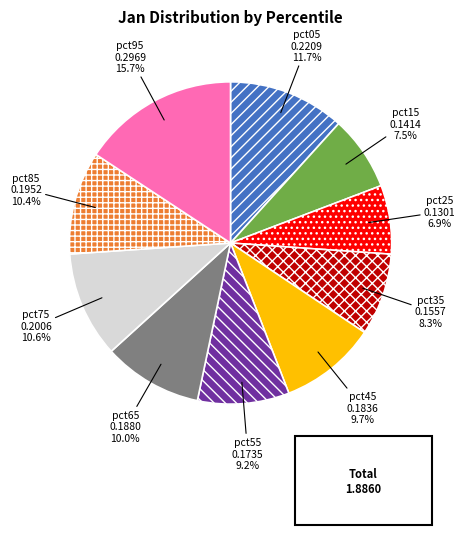

To the nearest percent, what is the difference between the pct35 and pct95 slice percentages?

7%